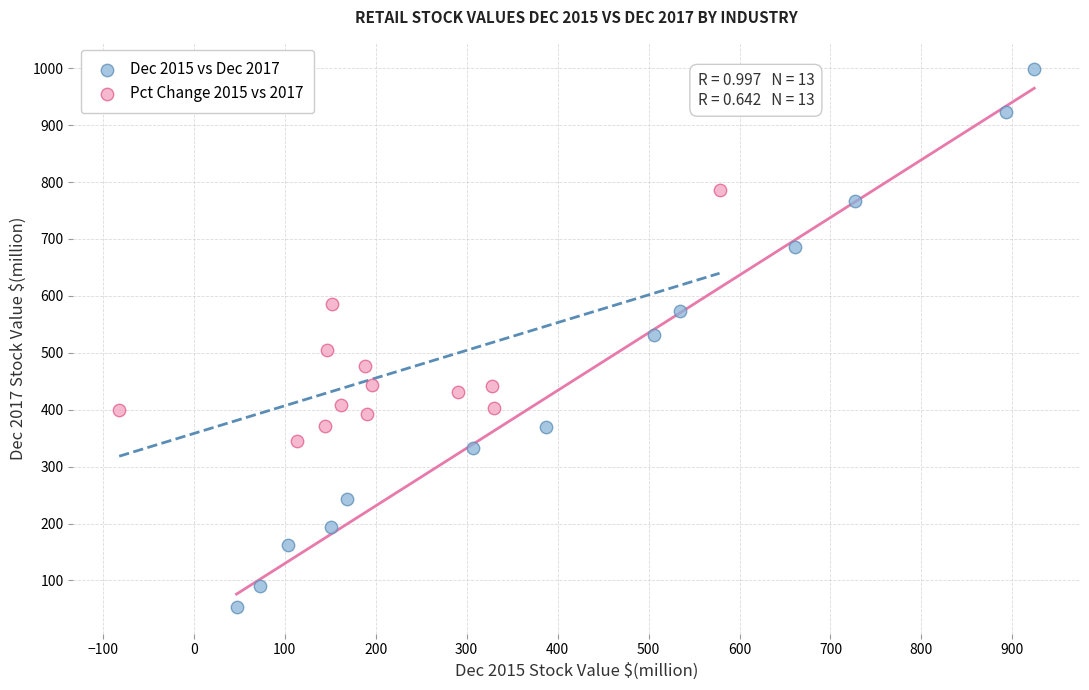

Which series reaches the maximum Y coordinate?

Dec 2015 vs Dec 2017